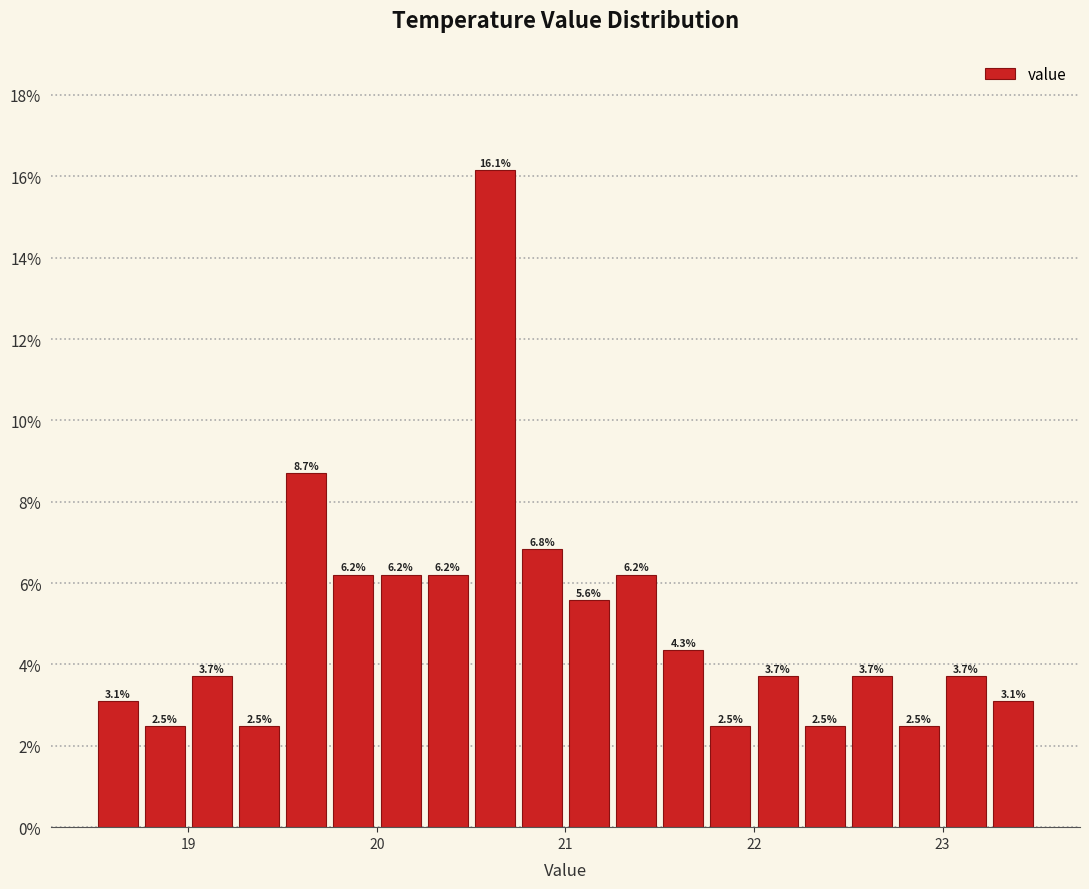

Around what value on the x-axis is the tallest bar? Give the approximate position of its centre, as read against the axis.

20.6